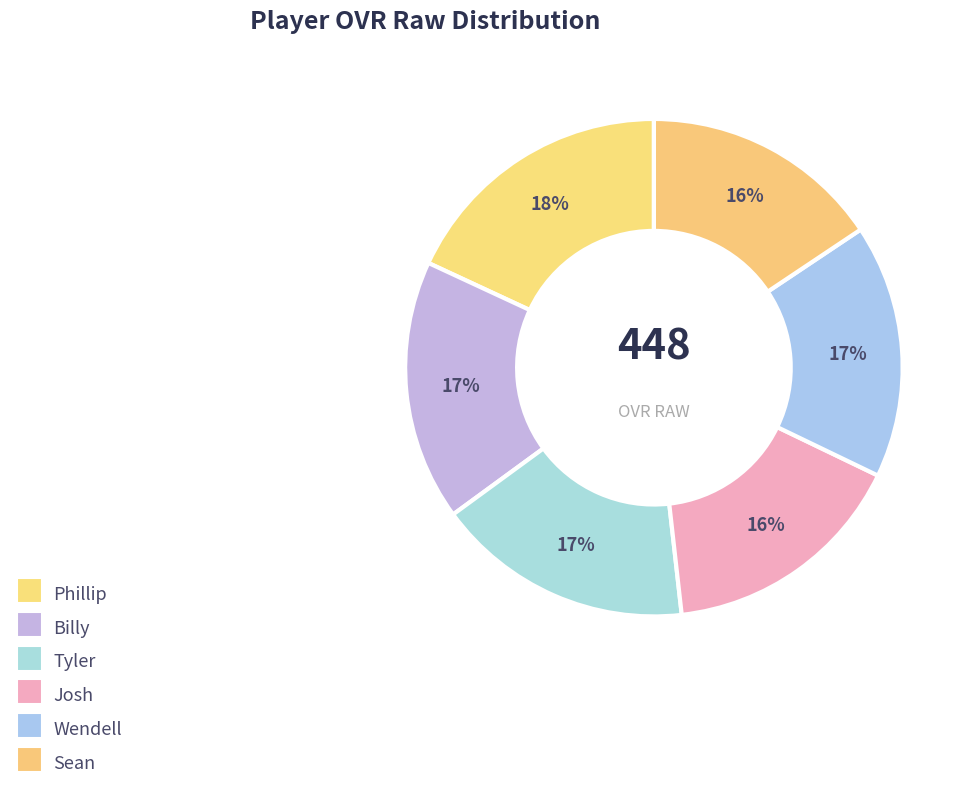

Is Tyler the majority of the pie?

No